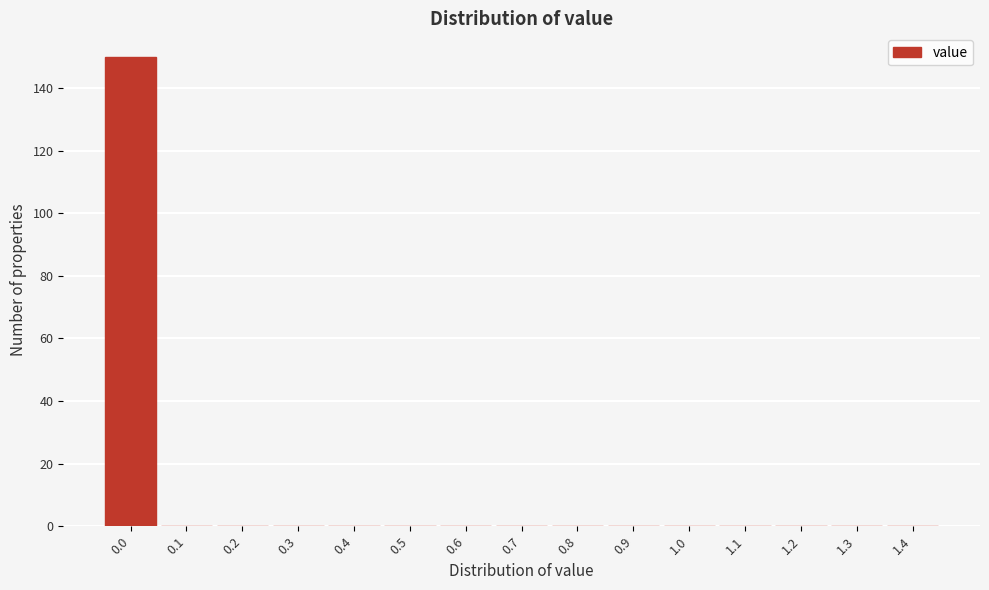

Reading left to right, what are all the values shown in this chart?

0.0=150	0.1=0	0.2=0	0.3=0	0.4=0	0.5=0	0.6=0	0.7=0	0.8=0	0.9=0	1.0=0	1.1=0	1.2=0	1.3=0	1.4=0